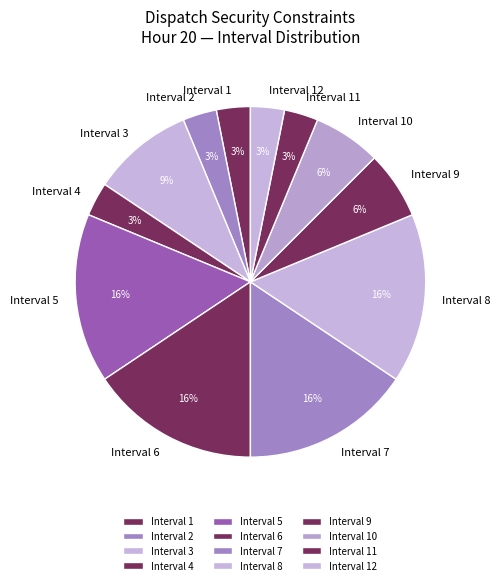

True or false: Interval 7 accounts for 3% of the total.

False